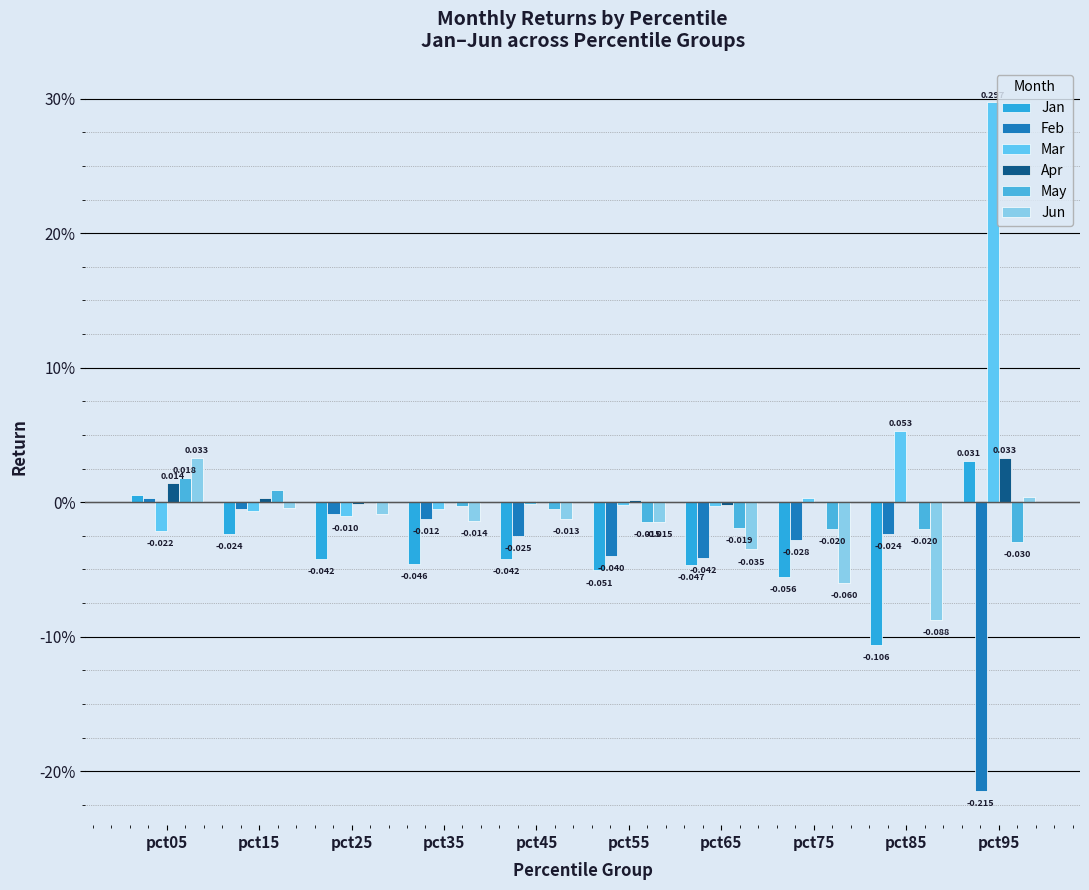

Is the value of May at pct25 greater than the value of Jun at pct85?

Yes